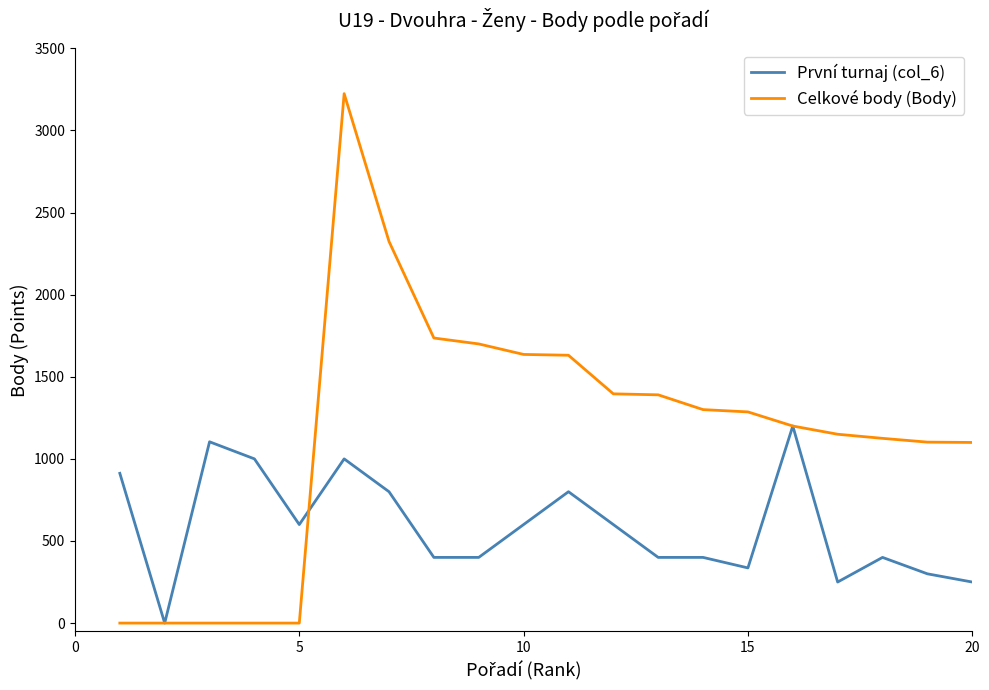

Which series has the largest total across all categories?

Celkové body (Body)